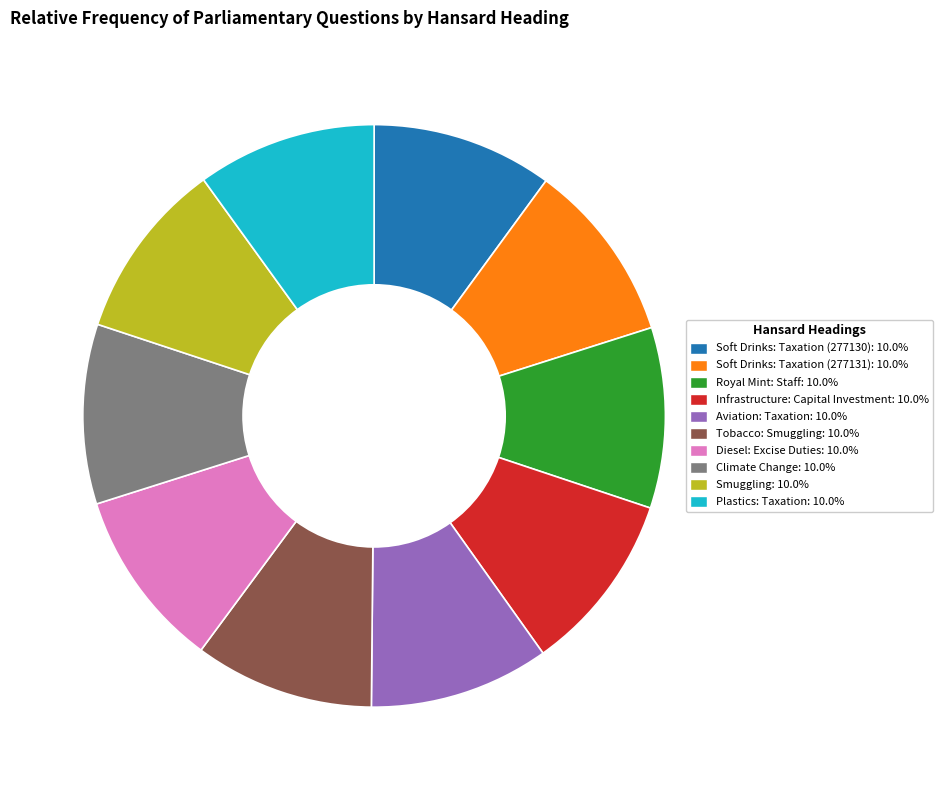

Approximately how many times larger is the value at Royal Mint: Staff compared to Diesel: Excise Duties?

1.0